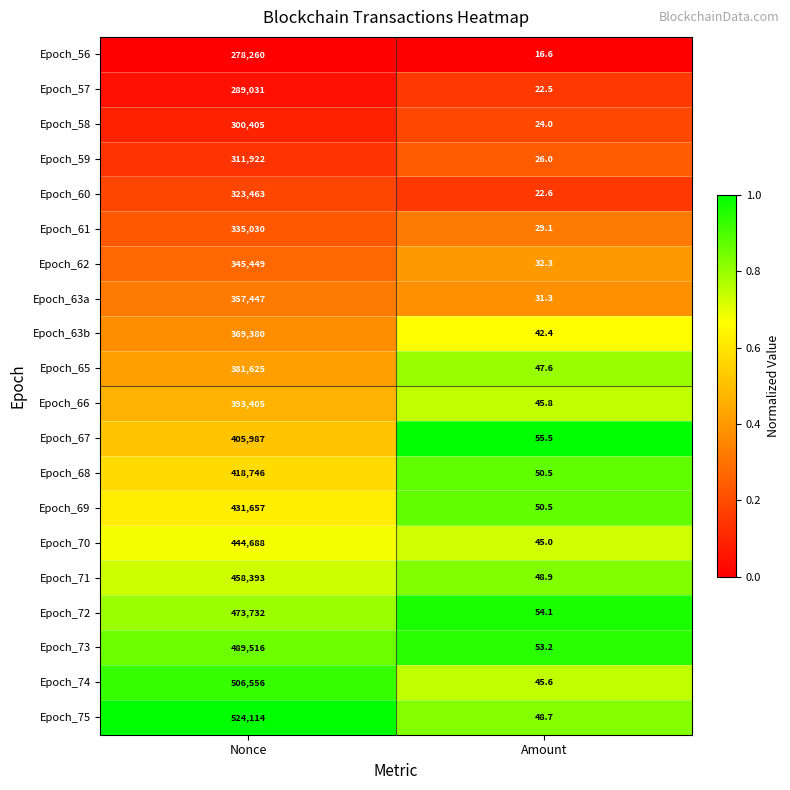

Which category has the lowest value across all series?

Amount